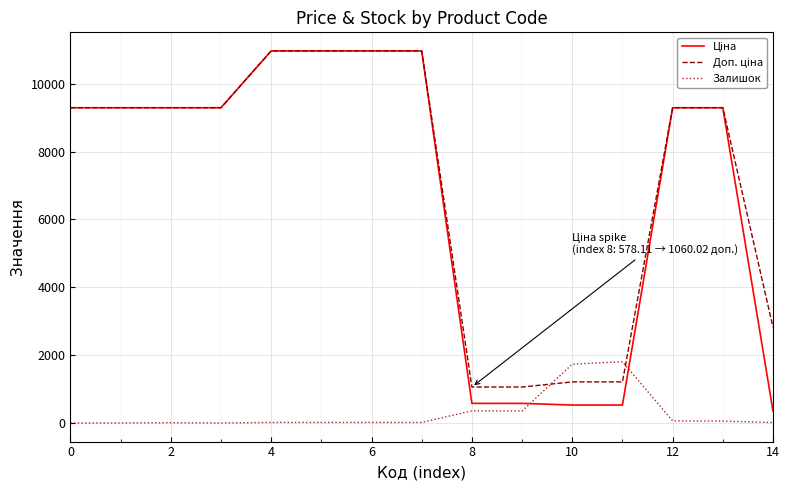

What is the maximum value shown in the chart?

10964.4